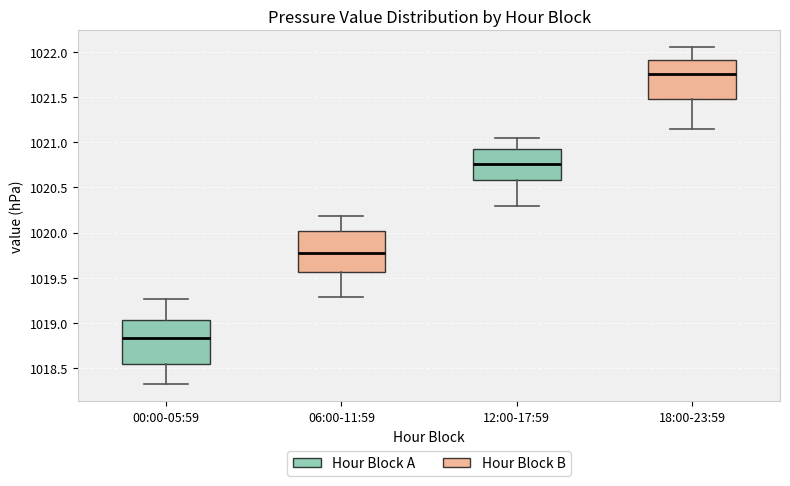

Which box's median line is the highest?

18:00-23:59